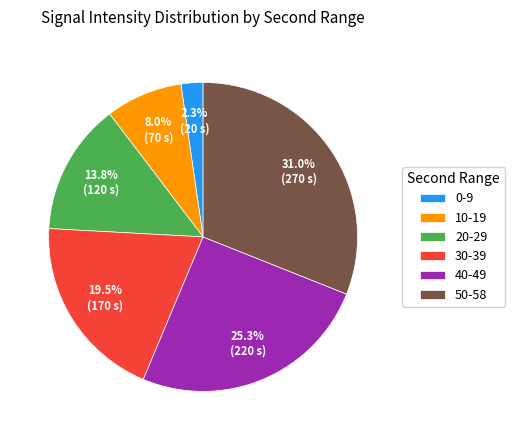

How many slices are in this pie chart?

6